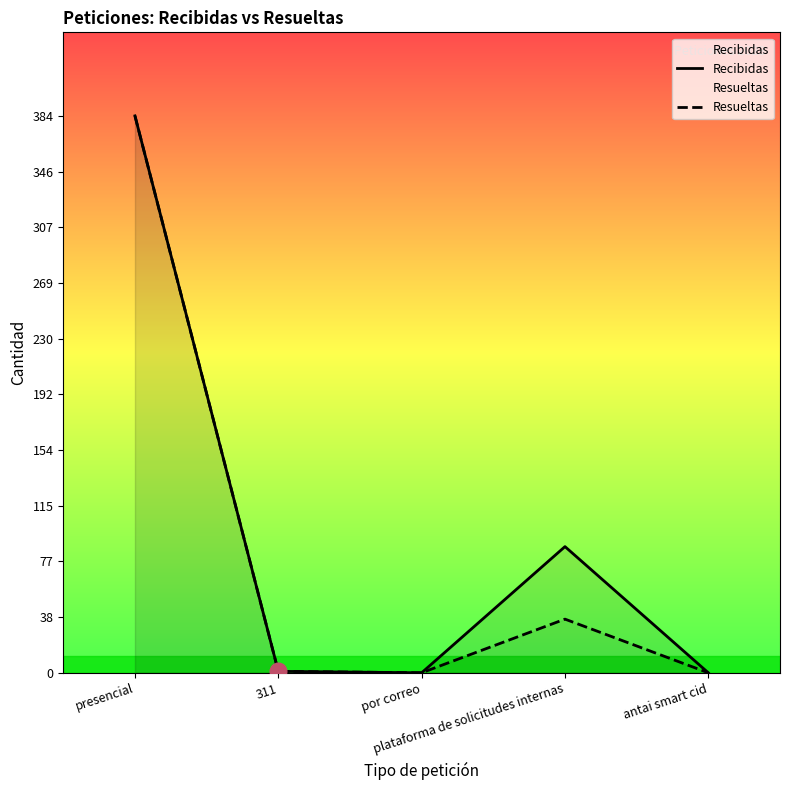

The Recibidas series shows 191 at presencial. True or false?

False